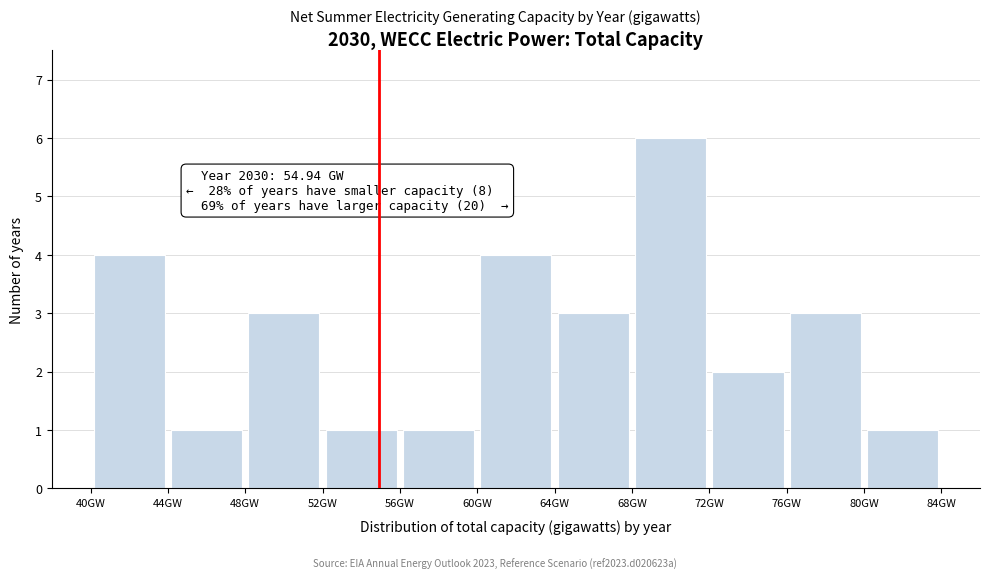

Over which range of the x-axis is the bar tallest?

68 to 72